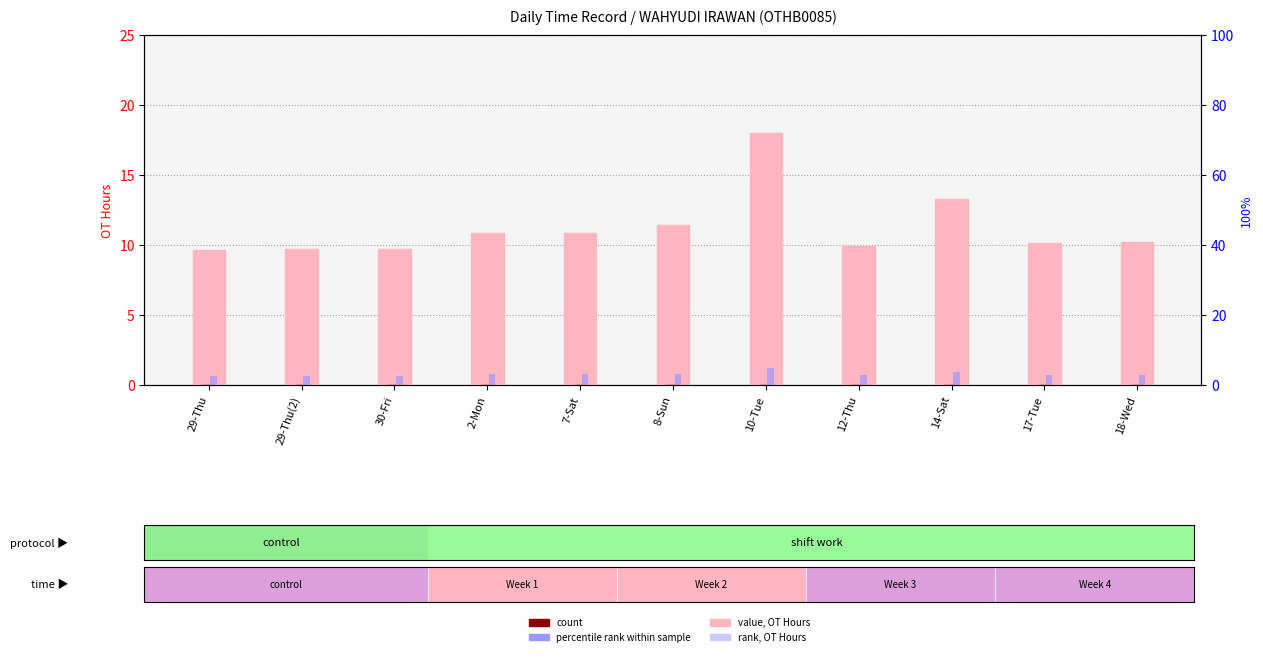

Reading right to left, what are all the values shown in this chart?

OT Hours: 10.2	10.1	13.3	9.9	18.0	11.5	10.9	10.9	9.7	9.7	9.7
Break Total (0): 0.0	0.0	0.0	0.0	0.0	0.0	0.0	0.0	0.0	0.0	0.0
percentile rank: 2.8	2.8	3.7	2.8	5.0	3.2	3.0	3.0	2.7	2.7	2.7